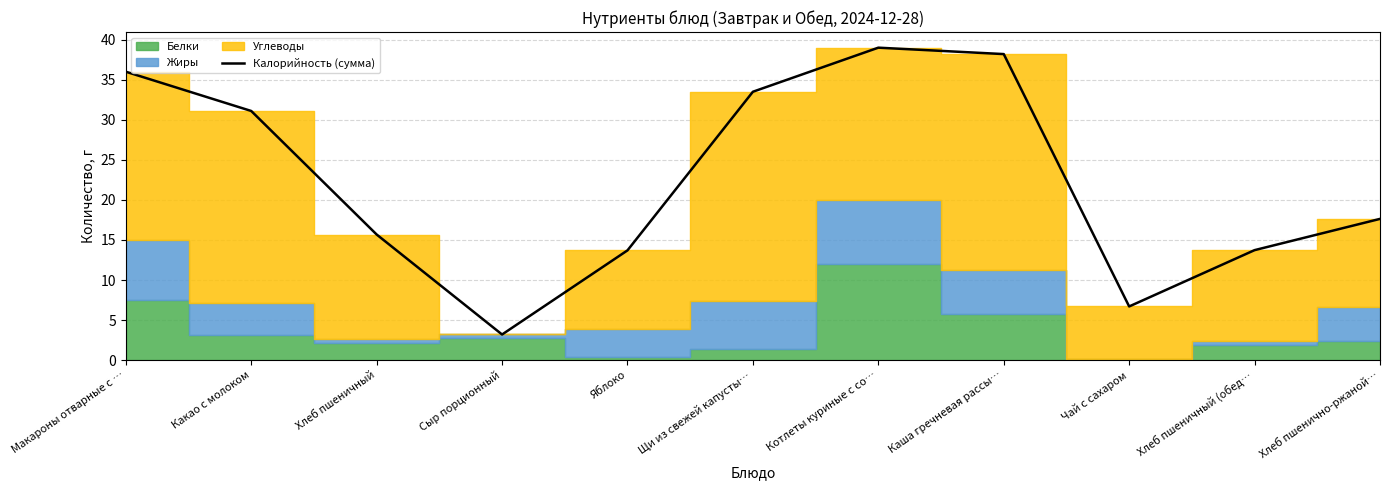

Between Хлеб пшеничный (обед… and Яблоко, which is larger?

Хлеб пшеничный (обед…